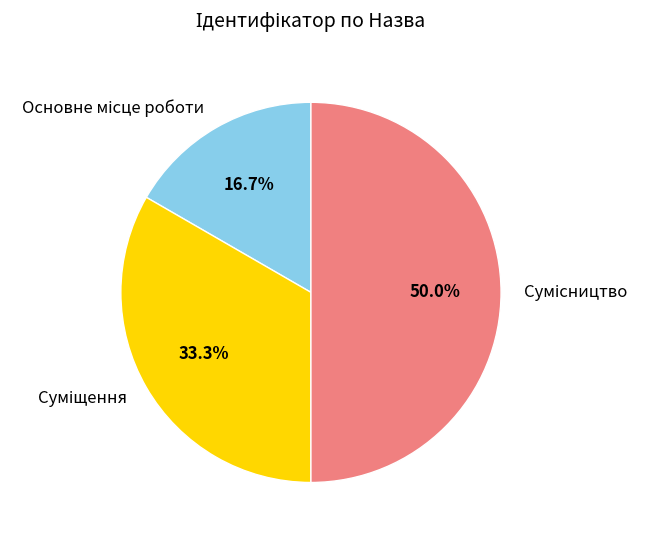

How many slices are in this pie chart?

3